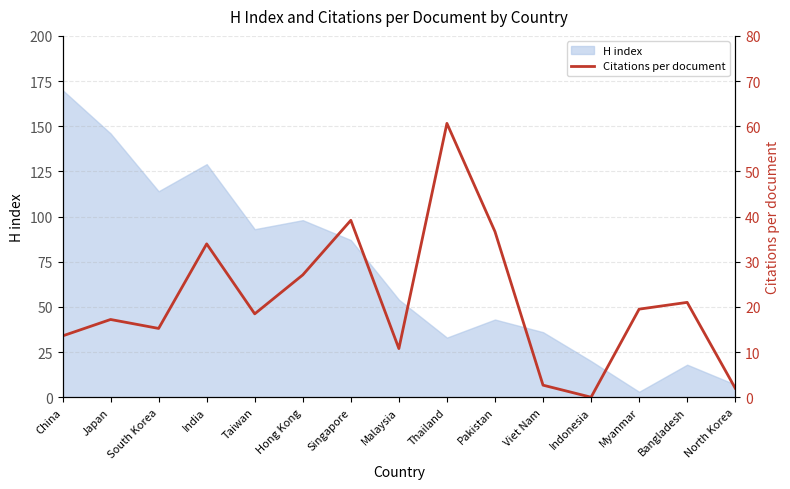

What is the label of the 14th point from the right?

Japan